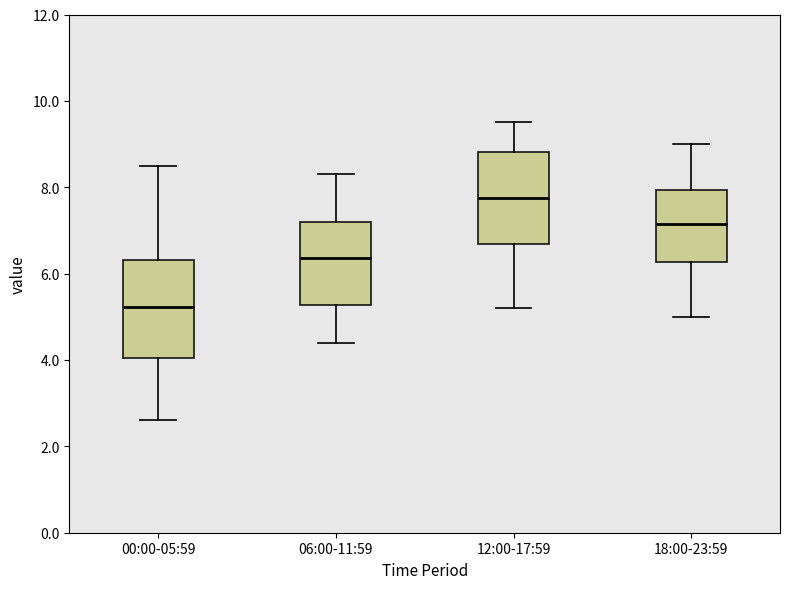

Reading left to right, transcribe this box plot: for each box, give where its median line is, the range the box spans, and where its two whiskers end, as read against the y-axis. The values are not printed on the chart, so give them approximately, as read against the axis.

00:00-05:59: median 5.2, box 4.0 to 6.4, whiskers 2.6 to 8.6
06:00-11:59: median 6.4, box 5.2 to 7.2, whiskers 4.4 to 8.4
12:00-17:59: median 7.8, box 6.6 to 8.8, whiskers 5.2 to 9.6
18:00-23:59: median 7.2, box 6.2 to 8.0, whiskers 5.0 to 9.0